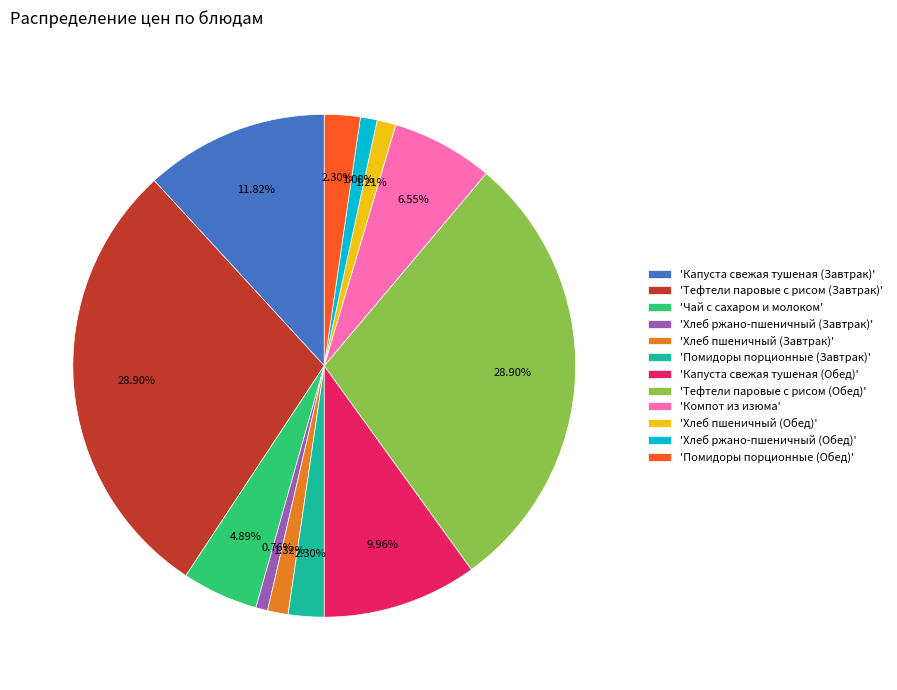

Does any single category account for the majority?

No